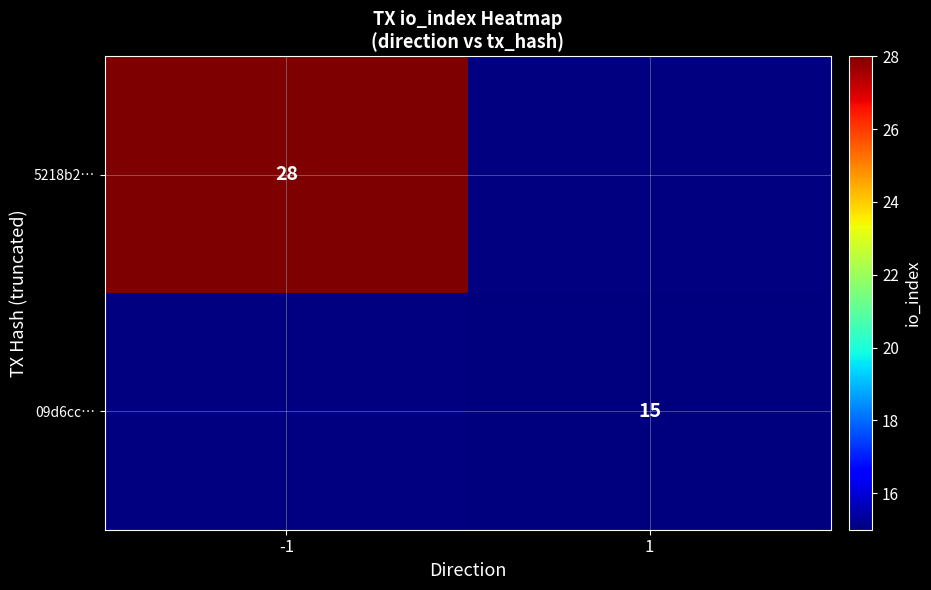

The value of 5218b2… at -1 is 28. True or false?

True